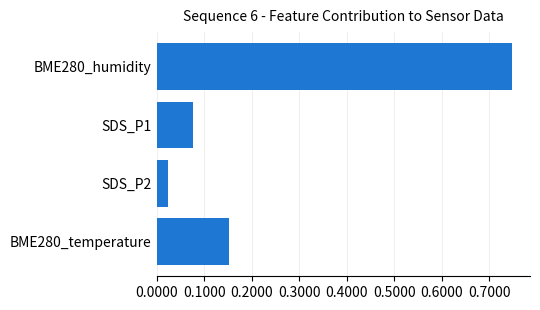

What is the sum of the values at SDS_P1 and BME280_humidity?

0.8